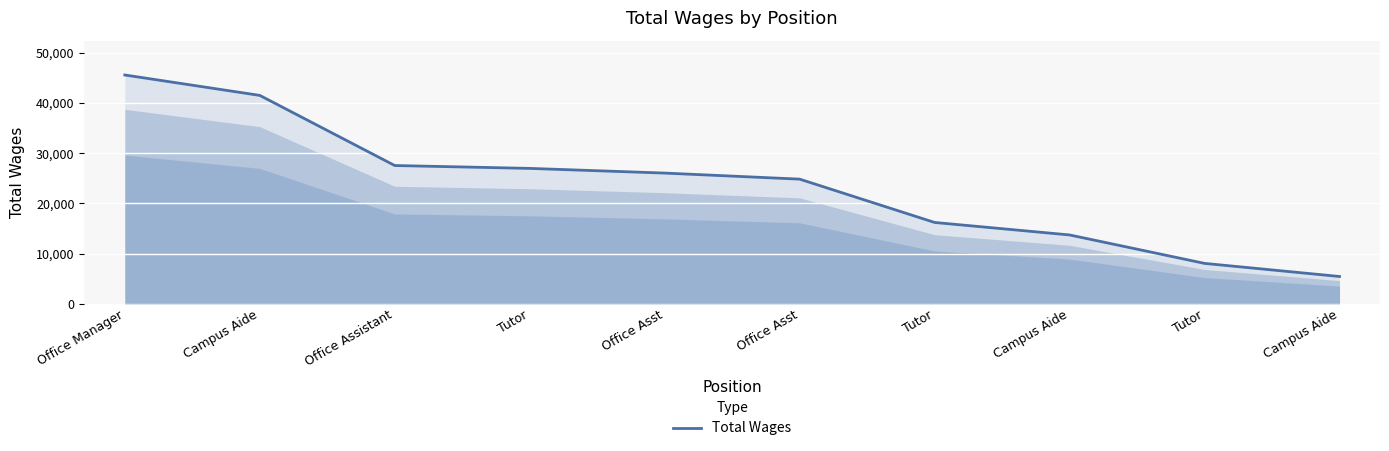

What is the minimum value shown in the chart?

5441